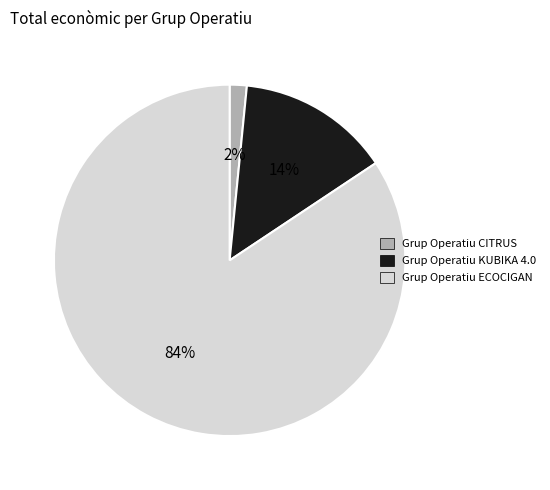

Combined, do Grup Operatiu CITRUS and Grup Operatiu KUBIKA 4.0 account for over 50%?

No